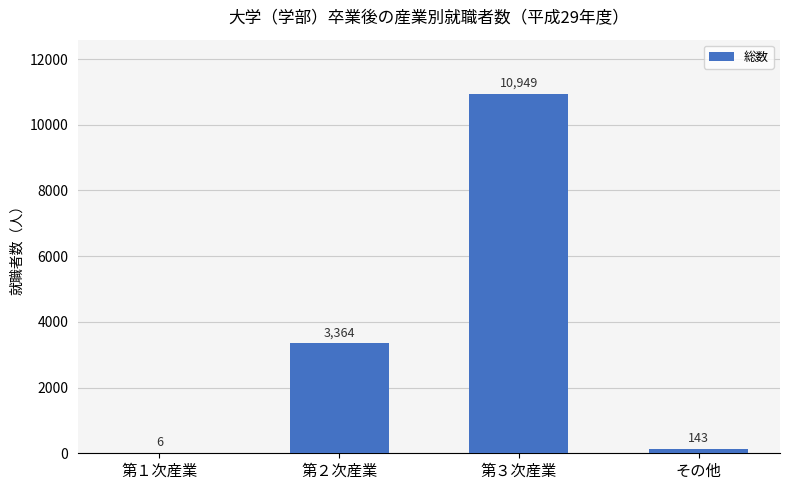

What is the sum of the values at 第３次産業 and 第１次産業?

10955